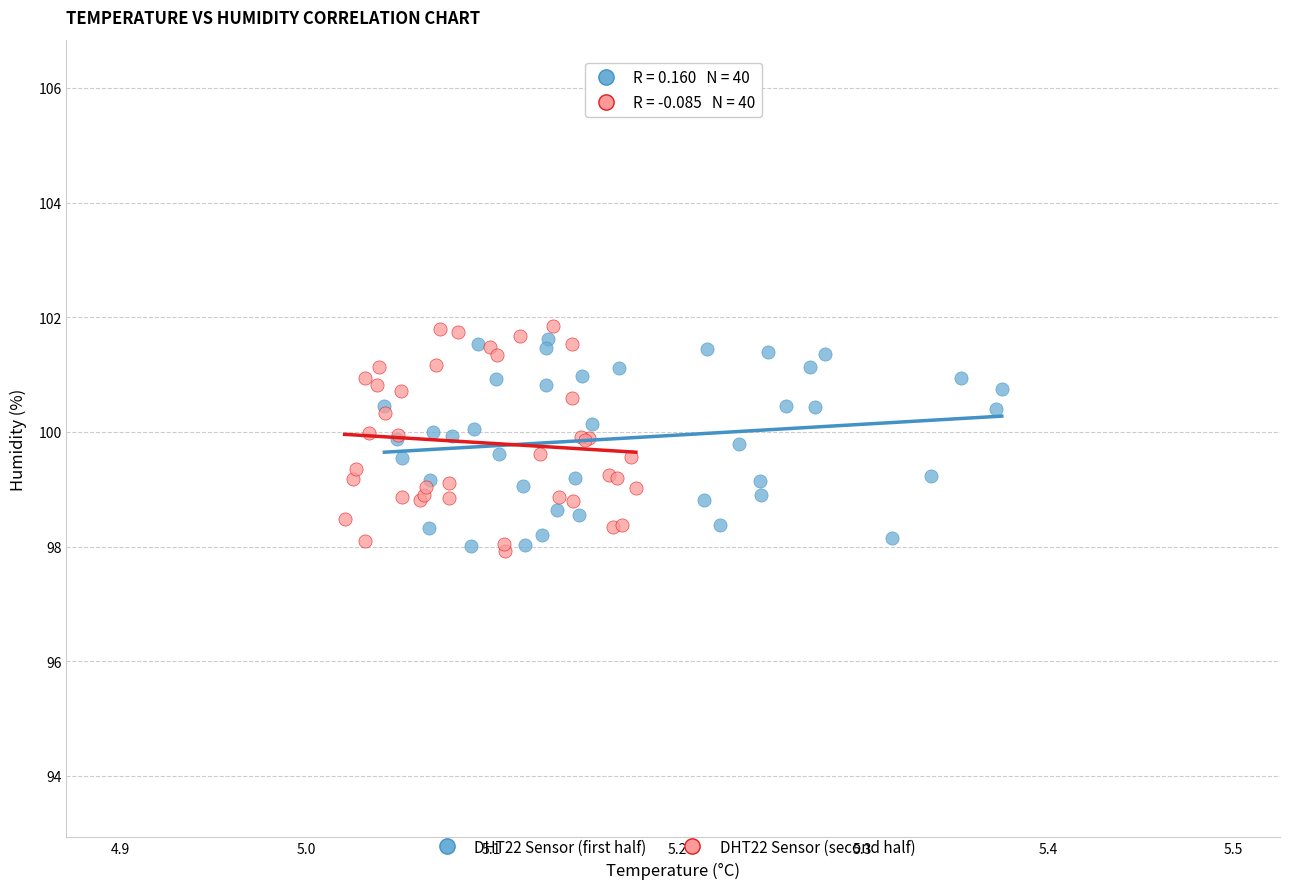

What are all the series names shown in the legend?

DHT22 Sensor (first half), DHT22 Sensor (second half)